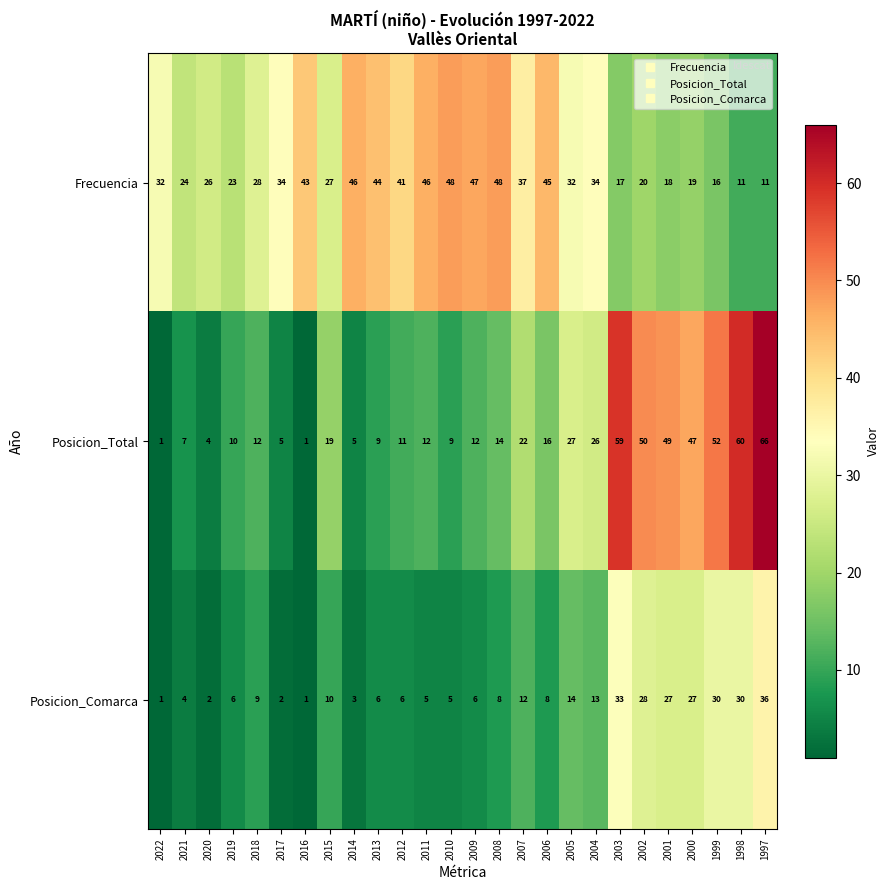

Which series has the widest spread of values?

Posicion_Total